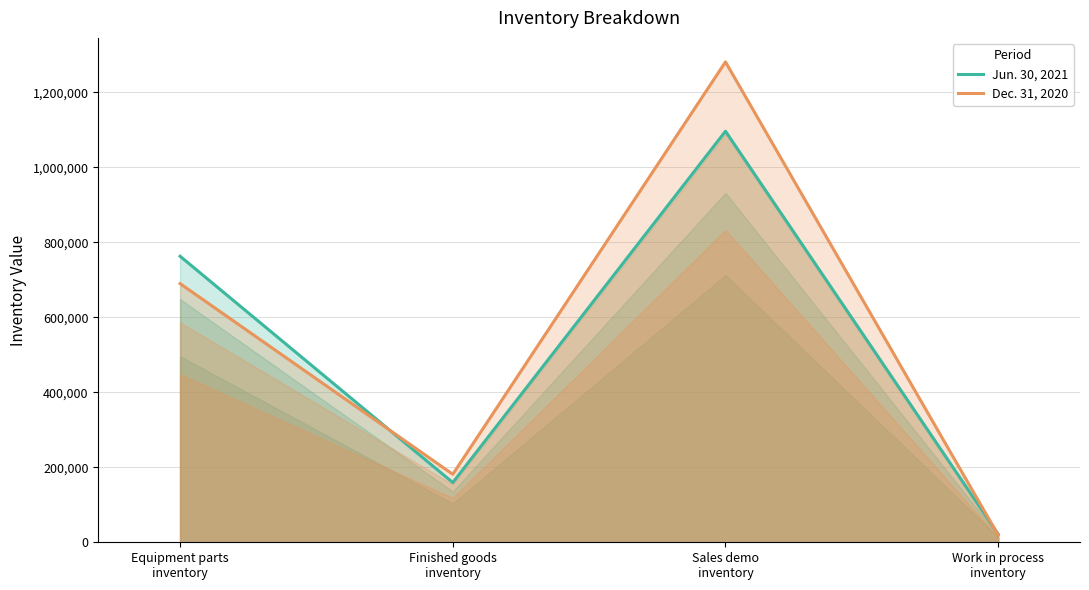

What is the label of the 1st point from the right?

Work in process
inventory